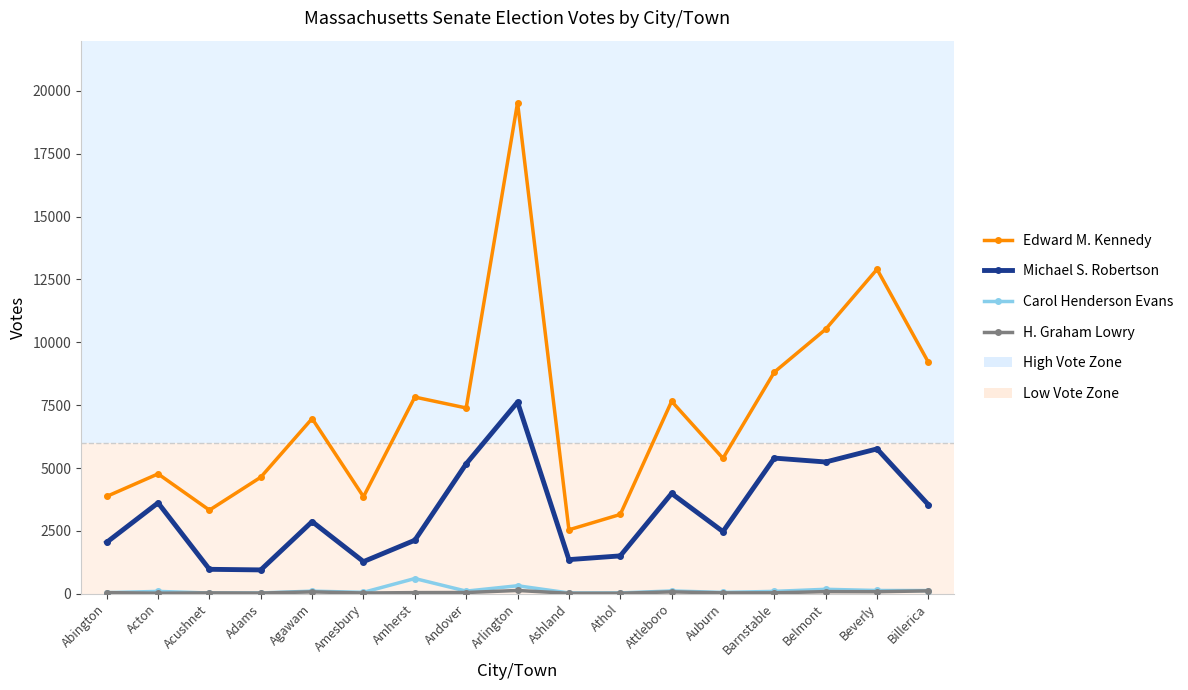

What is the label of the 7th point from the right?

Athol